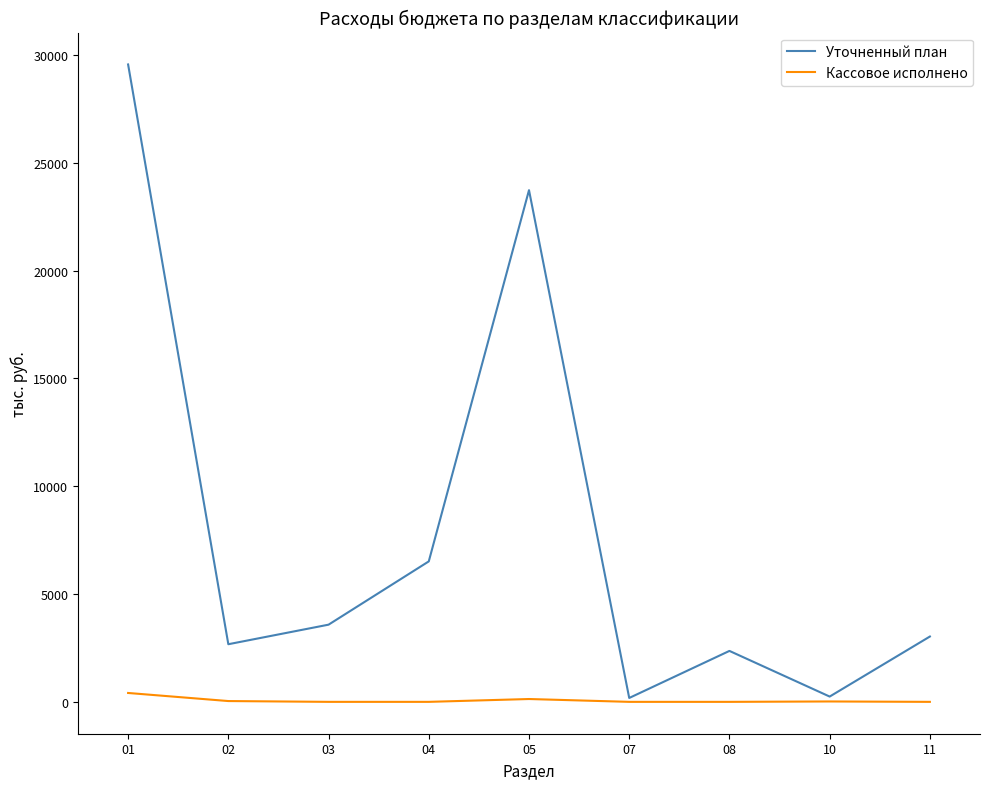

Which series has the widest spread of values?

Уточненный план